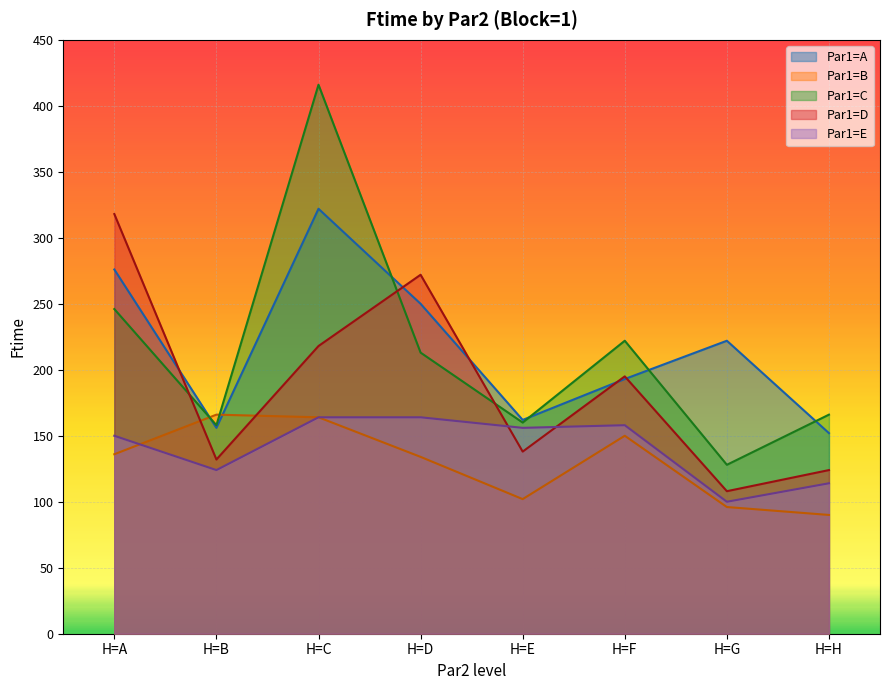

What are all the series names shown in the legend?

Par1=A, Par1=B, Par1=C, Par1=D, Par1=E